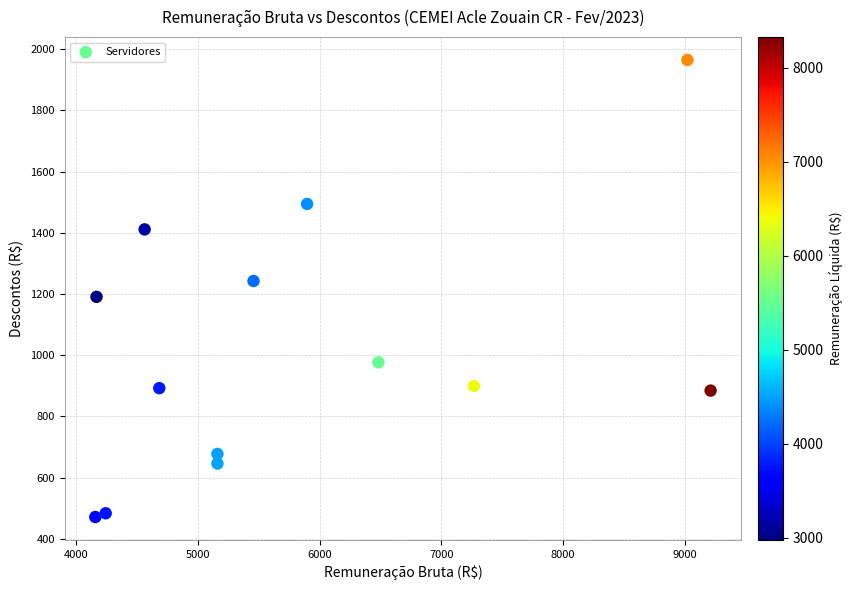

What is the range of Y values (max minus min)?

1493.8